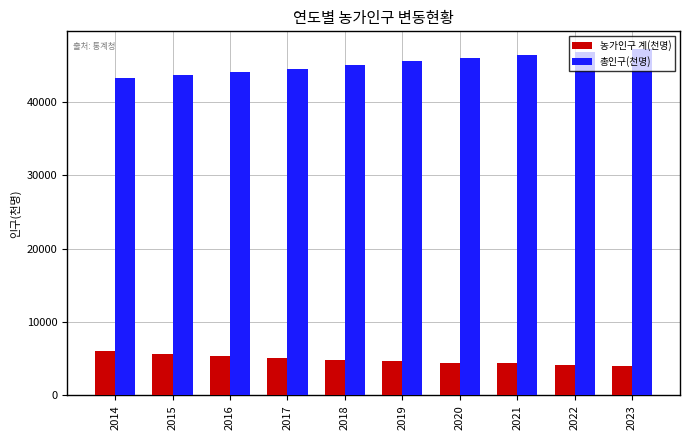

How many values in the 농가인구 계(천명) series are below 4851?

5